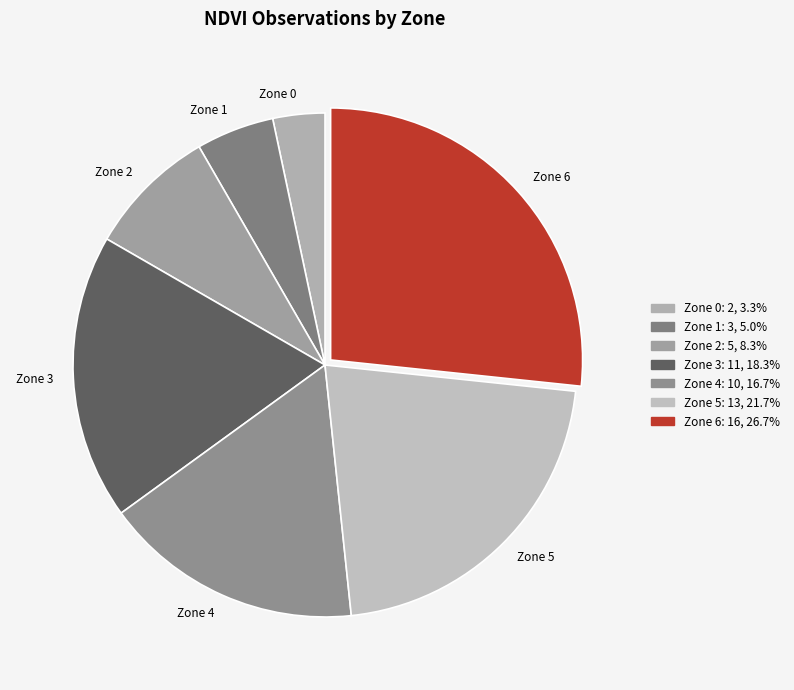

Which category has the smallest portion of the pie?

Zone 0